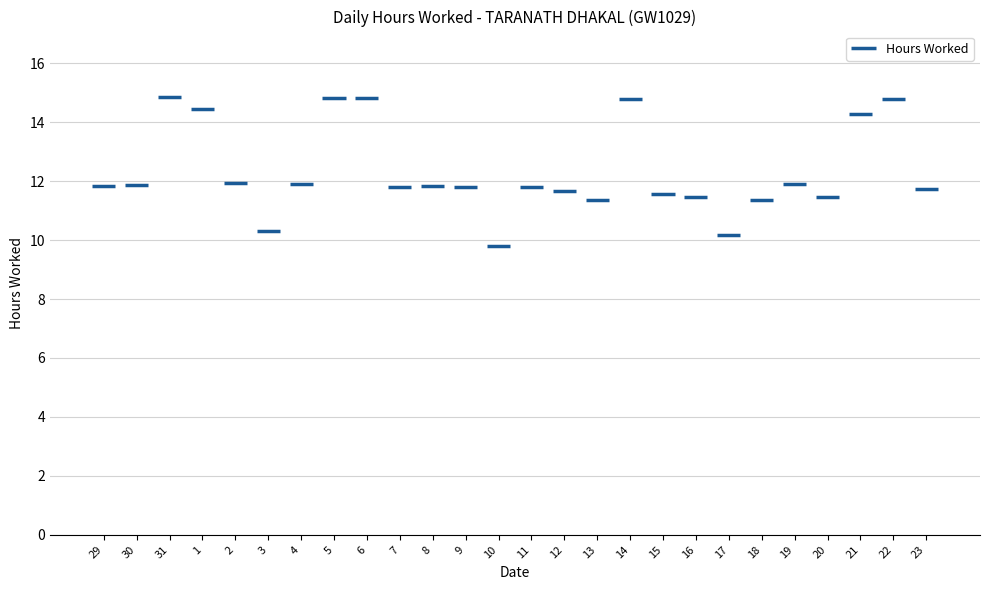

What is the maximum value shown in the chart?

14.8